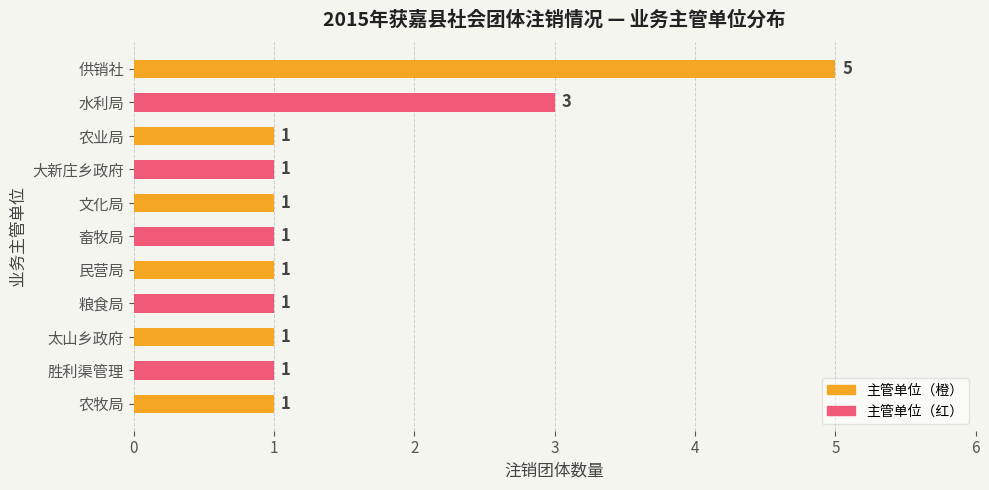

Are the bars grouped side by side (vs. stacked)?

No